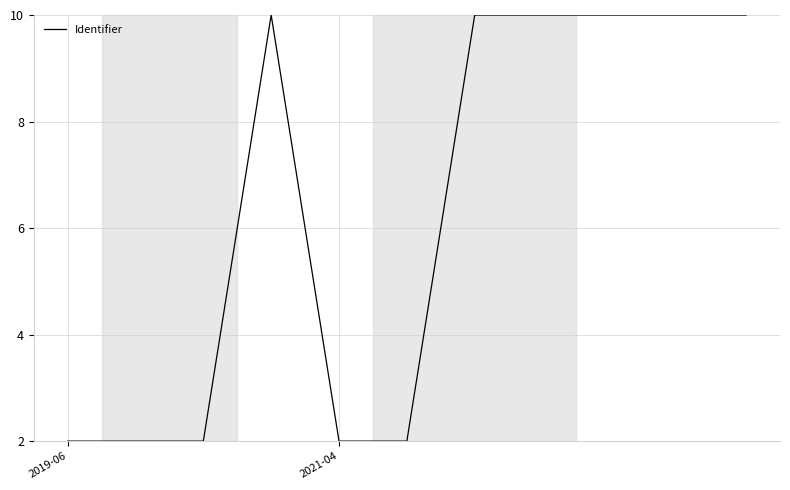

What is the maximum value shown in the chart?

10.0